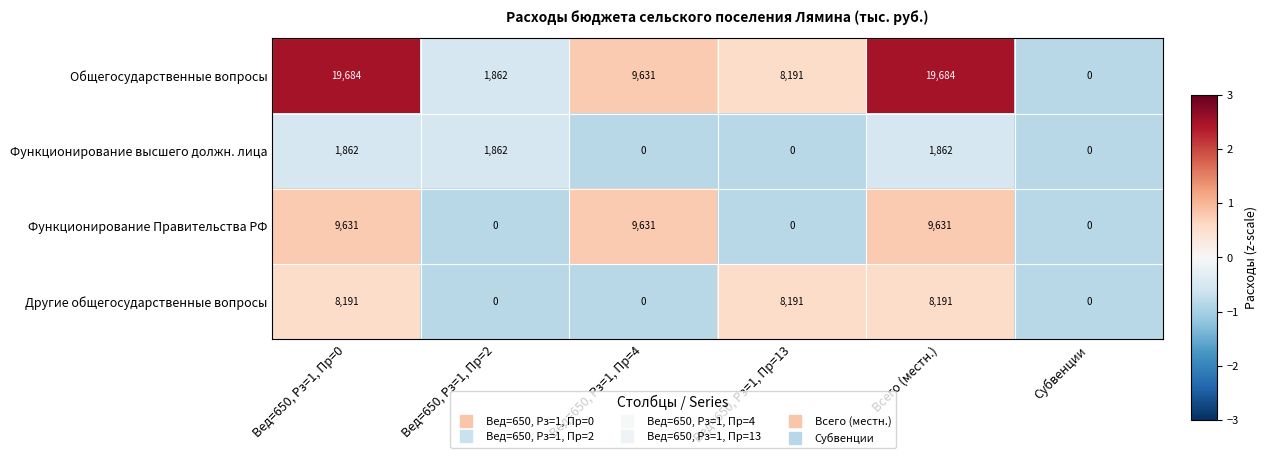

The Общегосударственные вопросы series shows 1862 at Вед=650, Рз=1, Пр=2. True or false?

True